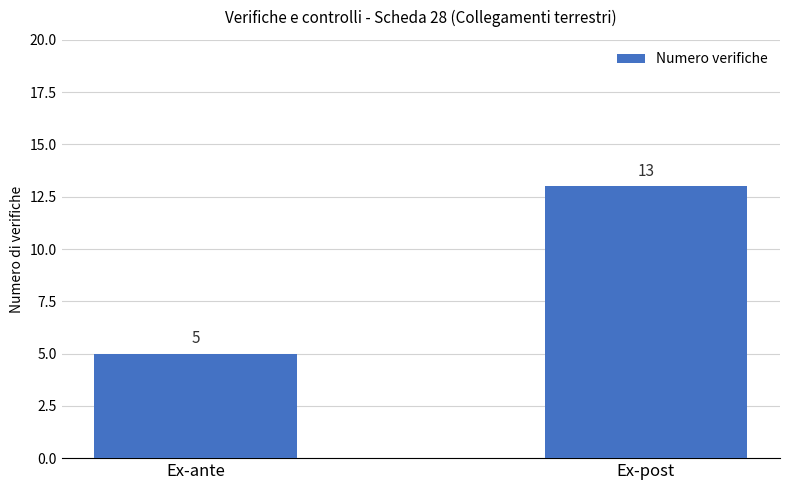

The value at Ex-post is 19. True or false?

False